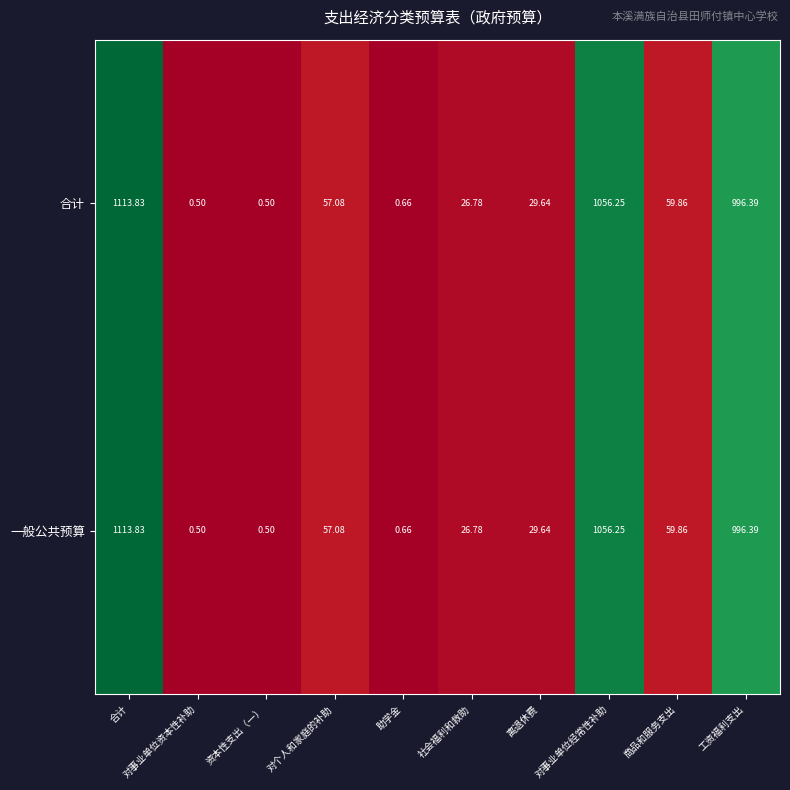

At which category is the sum across all series the highest?

合计